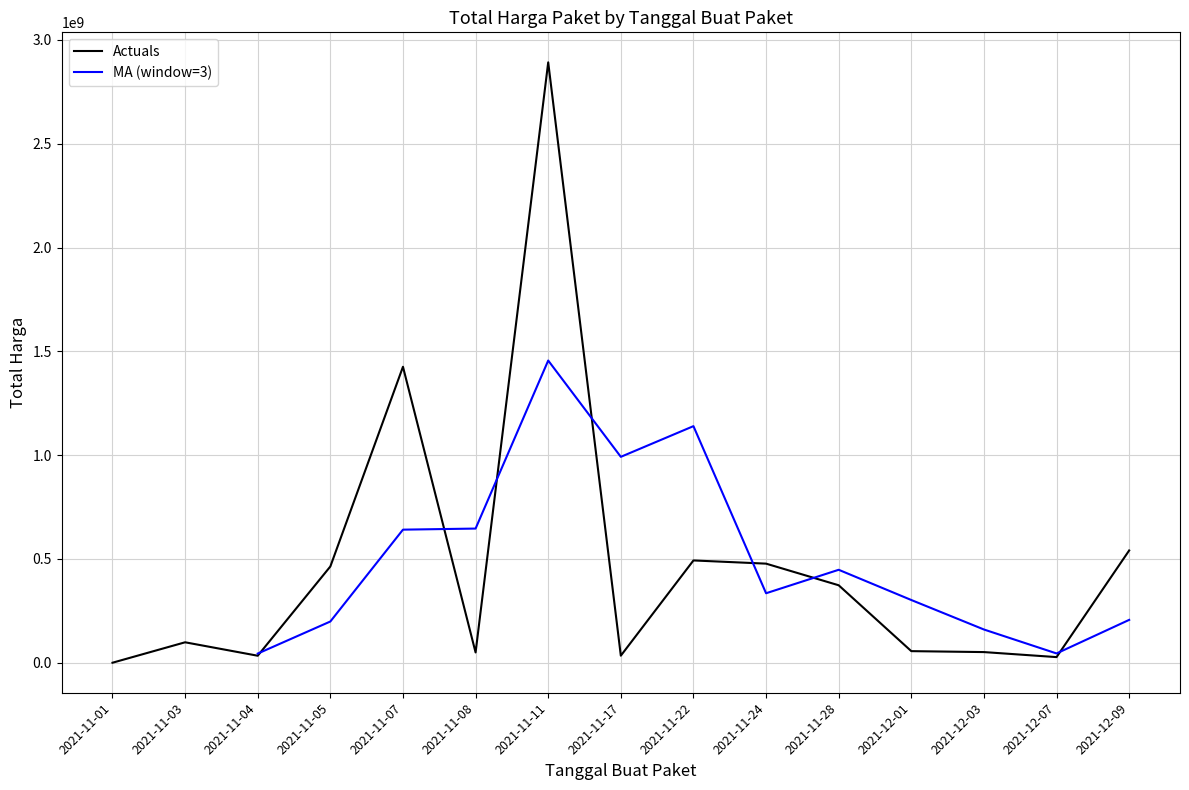

At which label does the data first exceed 98772570?

2021-11-05